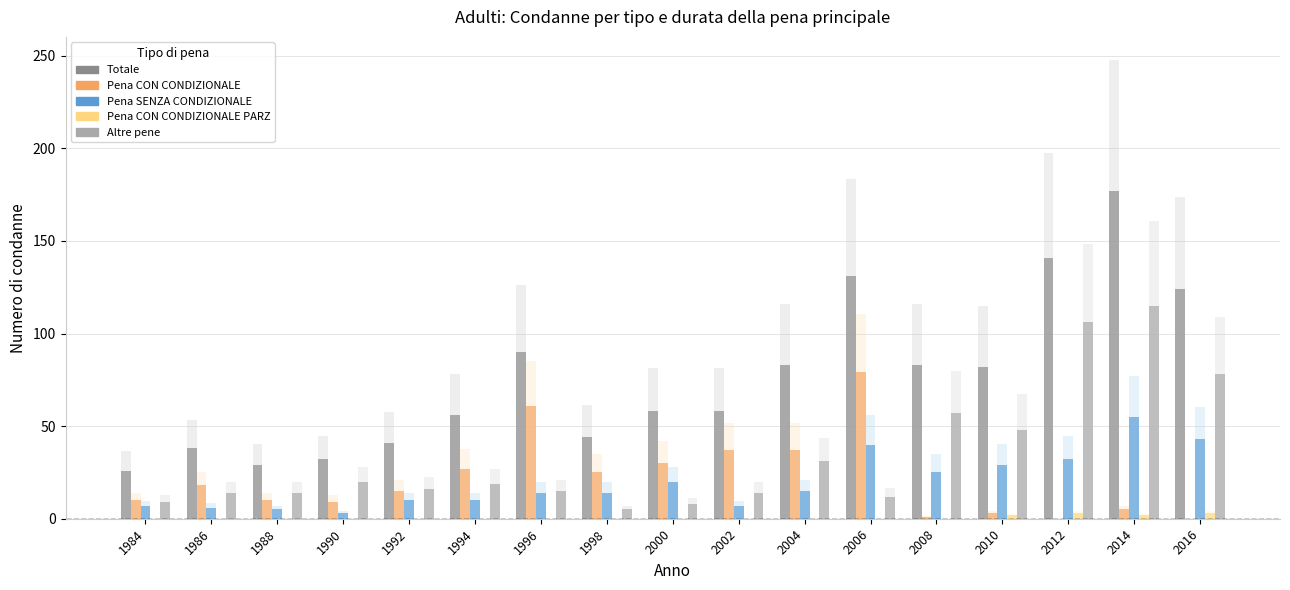

Which label corresponds to the largest value in the chart?

2014